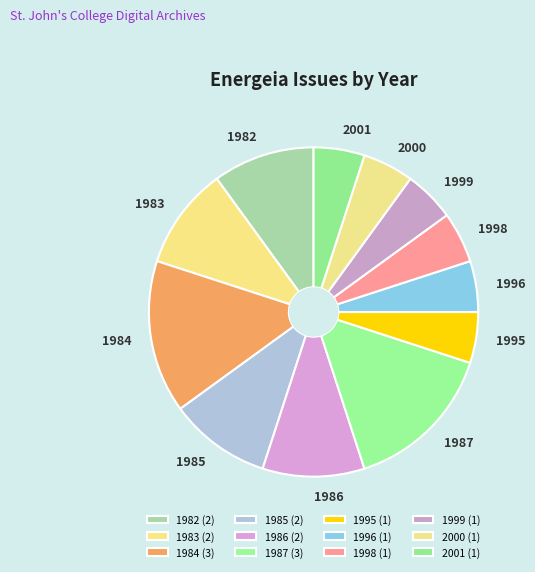

Is it true that 1984 is 15% of the pie?

True